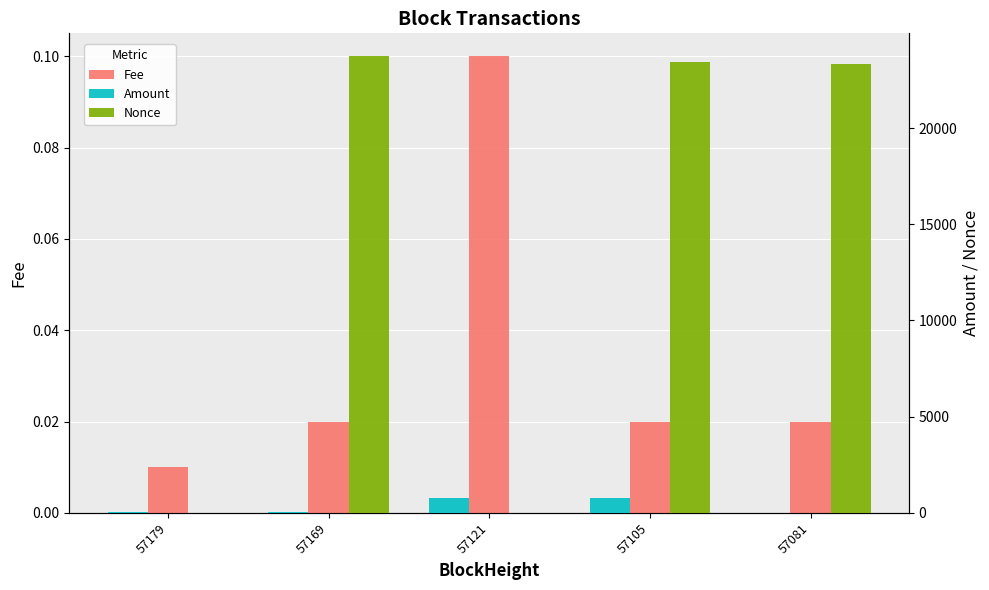

What is the total value across all series at 57081?

23333.0